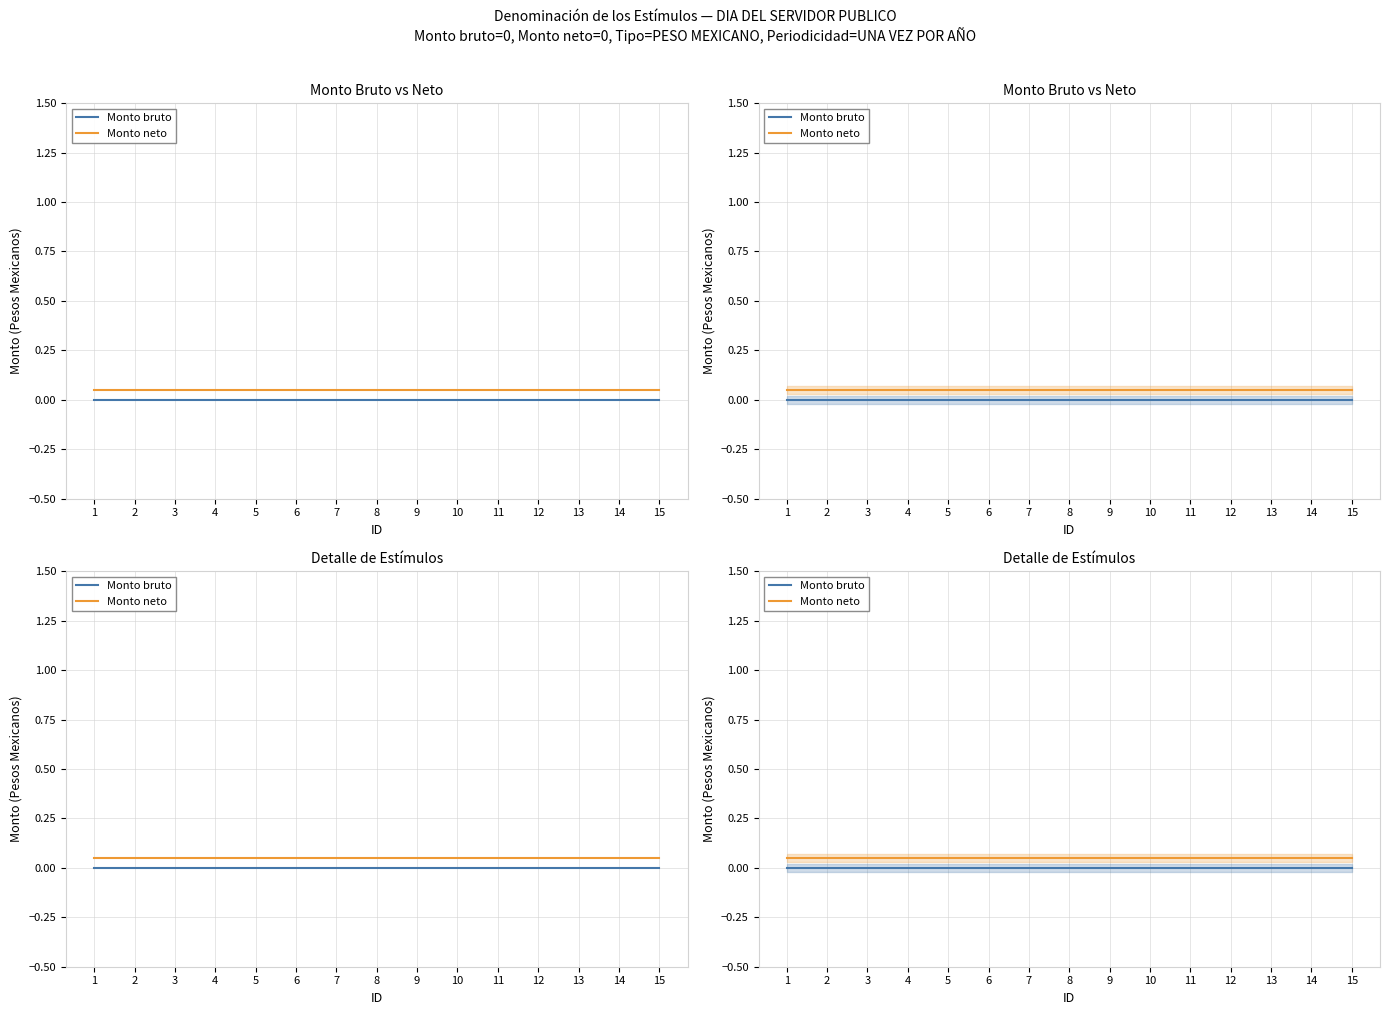

True or false: Monto bruto and Monto neto cross at least once.

False